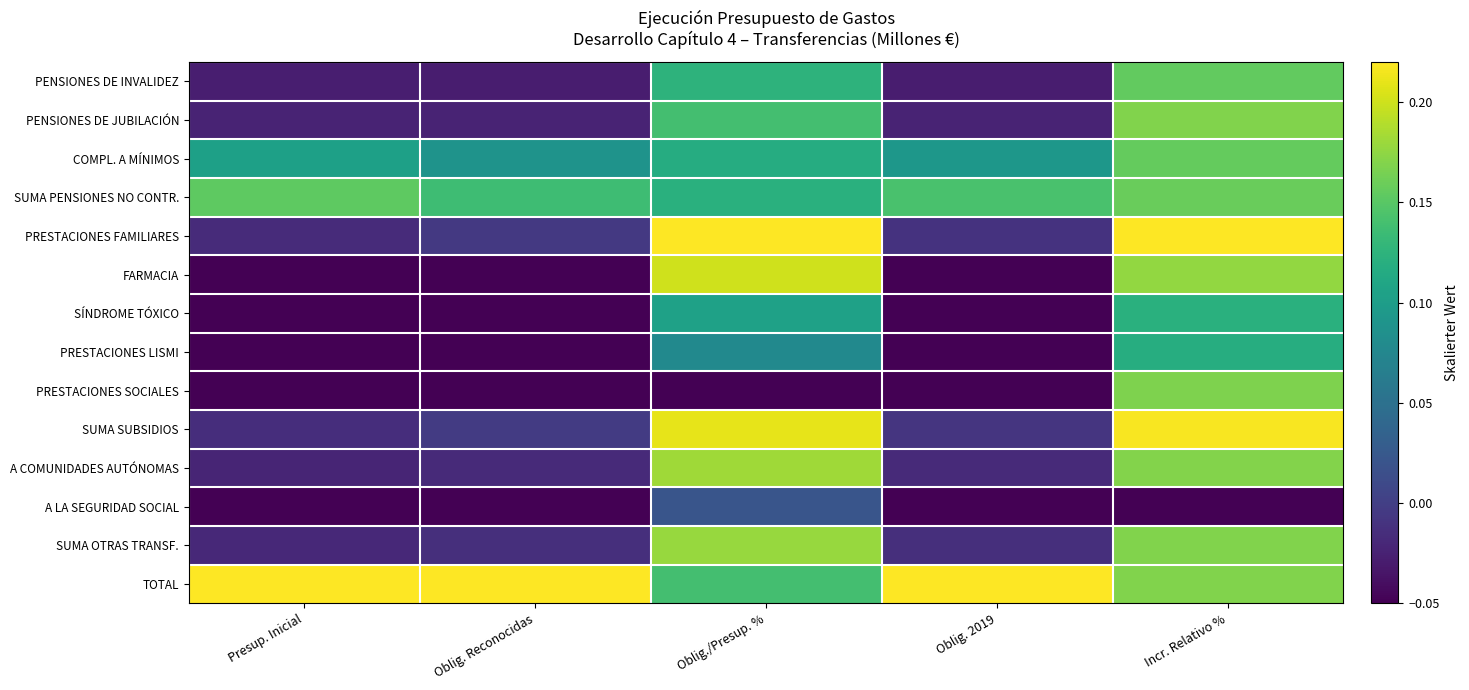

Between Oblig. Reconocidas and Oblig./Presup. %, which series saw the biggest shift?

FARMACIA